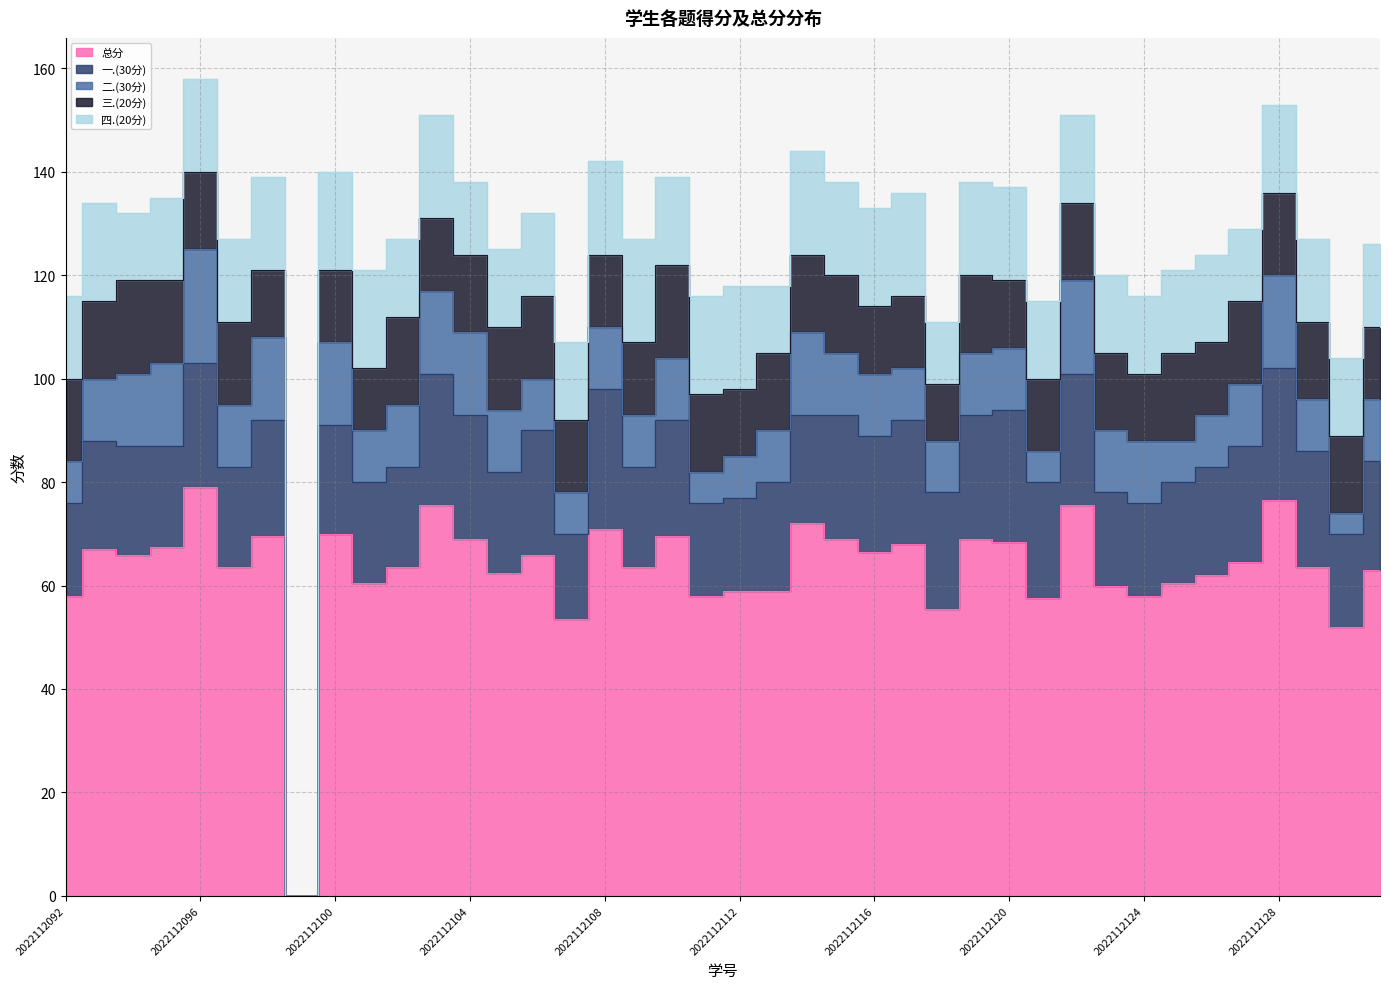

Reading left to right, transcribe all the data shown in this chart.

一.(30分): 2022112092=18.0	2022112093=21.0	2022112094=21.0	2022112095=19.5	2022112096=24.0	2022112097=19.5	2022112098=22.5	2022112099=0.0	2022112100=21.0	2022112101=19.5	2022112102=19.5	2022112103=25.5	2022112104=24.0	2022112105=19.5	2022112106=24.0	2022112107=16.5	2022112108=27.0	2022112109=19.5	2022112110=22.5	2022112111=18.0	2022112112=18.0	2022112113=21.0	2022112114=21.0	2022112115=24.0	2022112116=22.5	2022112117=24.0	2022112118=22.5	2022112119=24.0	2022112120=25.5	2022112121=22.5	2022112122=25.5	2022112123=18.0	2022112124=18.0	2022112125=19.5	2022112126=21.0	2022112127=22.5	2022112128=25.5	2022112129=22.5	2022112130=18.0	2022112131=21.0
二.(30分): 2022112092=8.0	2022112093=12.0	2022112094=14.0	2022112095=16.0	2022112096=22.0	2022112097=12.0	2022112098=16.0	2022112099=0.0	2022112100=16.0	2022112101=10.0	2022112102=12.0	2022112103=16.0	2022112104=16.0	2022112105=12.0	2022112106=10.0	2022112107=8.0	2022112108=12.0	2022112109=10.0	2022112110=12.0	2022112111=6.0	2022112112=8.0	2022112113=10.0	2022112114=16.0	2022112115=12.0	2022112116=12.0	2022112117=10.0	2022112118=10.0	2022112119=12.0	2022112120=12.0	2022112121=6.0	2022112122=18.0	2022112123=12.0	2022112124=12.0	2022112125=8.0	2022112126=10.0	2022112127=12.0	2022112128=18.0	2022112129=10.0	2022112130=4.0	2022112131=12.0
三.(20分): 2022112092=16.0	2022112093=15.0	2022112094=18.0	2022112095=16.0	2022112096=15.0	2022112097=16.0	2022112098=13.0	2022112099=0.0	2022112100=14.0	2022112101=12.0	2022112102=17.0	2022112103=14.0	2022112104=15.0	2022112105=16.0	2022112106=16.0	2022112107=14.0	2022112108=14.0	2022112109=14.0	2022112110=18.0	2022112111=15.0	2022112112=13.0	2022112113=15.0	2022112114=15.0	2022112115=15.0	2022112116=13.0	2022112117=14.0	2022112118=11.0	2022112119=15.0	2022112120=13.0	2022112121=14.0	2022112122=15.0	2022112123=15.0	2022112124=13.0	2022112125=17.0	2022112126=14.0	2022112127=16.0	2022112128=16.0	2022112129=15.0	2022112130=15.0	2022112131=14.0
四.(20分): 2022112092=16.0	2022112093=19.0	2022112094=13.0	2022112095=16.0	2022112096=18.0	2022112097=16.0	2022112098=18.0	2022112099=0.0	2022112100=19.0	2022112101=19.0	2022112102=15.0	2022112103=20.0	2022112104=14.0	2022112105=15.0	2022112106=16.0	2022112107=15.0	2022112108=18.0	2022112109=20.0	2022112110=17.0	2022112111=19.0	2022112112=20.0	2022112113=13.0	2022112114=20.0	2022112115=18.0	2022112116=19.0	2022112117=20.0	2022112118=12.0	2022112119=18.0	2022112120=18.0	2022112121=15.0	2022112122=17.0	2022112123=15.0	2022112124=15.0	2022112125=16.0	2022112126=17.0	2022112127=14.0	2022112128=17.0	2022112129=16.0	2022112130=15.0	2022112131=16.0
总分: 2022112092=58.0	2022112093=67.0	2022112094=66.0	2022112095=67.5	2022112096=79.0	2022112097=63.5	2022112098=69.5	2022112099=0.0	2022112100=70.0	2022112101=60.5	2022112102=63.5	2022112103=75.5	2022112104=69.0	2022112105=62.5	2022112106=66.0	2022112107=53.5	2022112108=71.0	2022112109=63.5	2022112110=69.5	2022112111=58.0	2022112112=59.0	2022112113=59.0	2022112114=72.0	2022112115=69.0	2022112116=66.5	2022112117=68.0	2022112118=55.5	2022112119=69.0	2022112120=68.5	2022112121=57.5	2022112122=75.5	2022112123=60.0	2022112124=58.0	2022112125=60.5	2022112126=62.0	2022112127=64.5	2022112128=76.5	2022112129=63.5	2022112130=52.0	2022112131=63.0